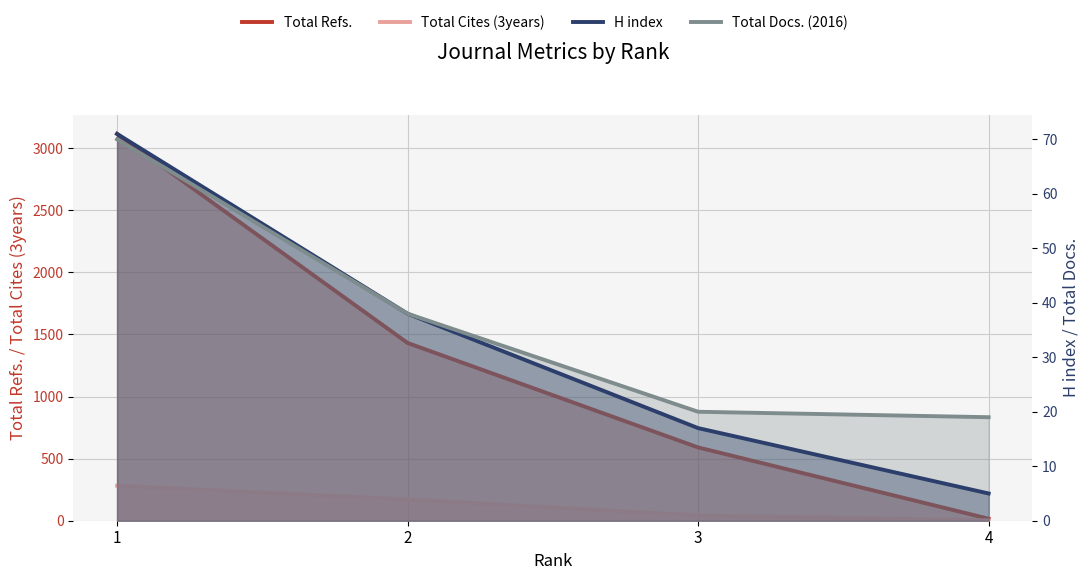

Reading left to right, what are all the values shown in this chart?

Total Refs.: 1=3114	2=1431	3=590	4=16
Total Cites (3years): 1=282	2=171	3=42	4=3
H index: 1=71	2=38	3=17	4=5
Total Docs. (2016): 1=70	2=38	3=20	4=19